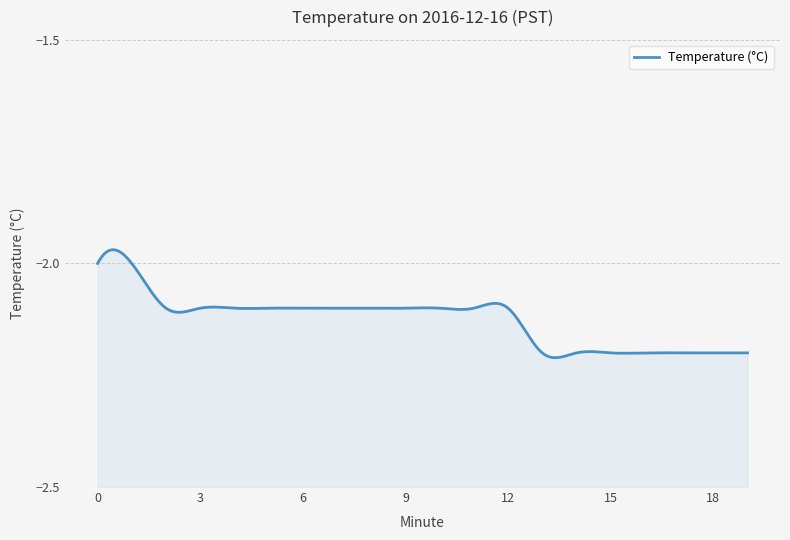

What is the difference between the second highest and minimum values?

0.2